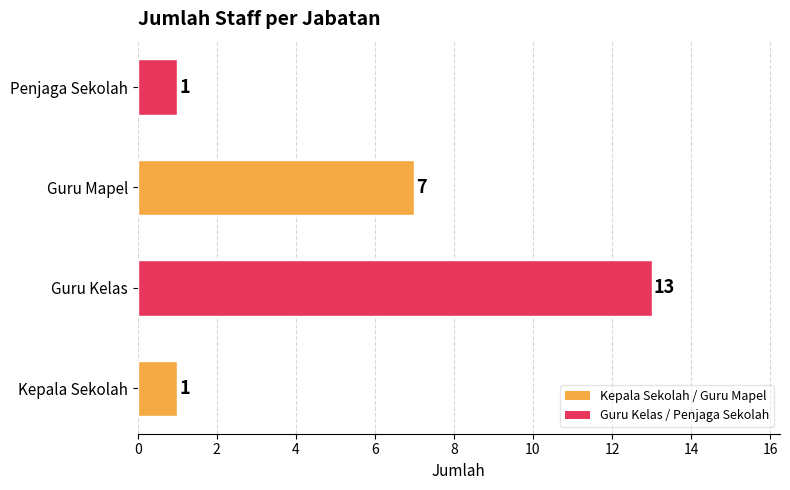

What is the difference between the maximum and minimum values?

12